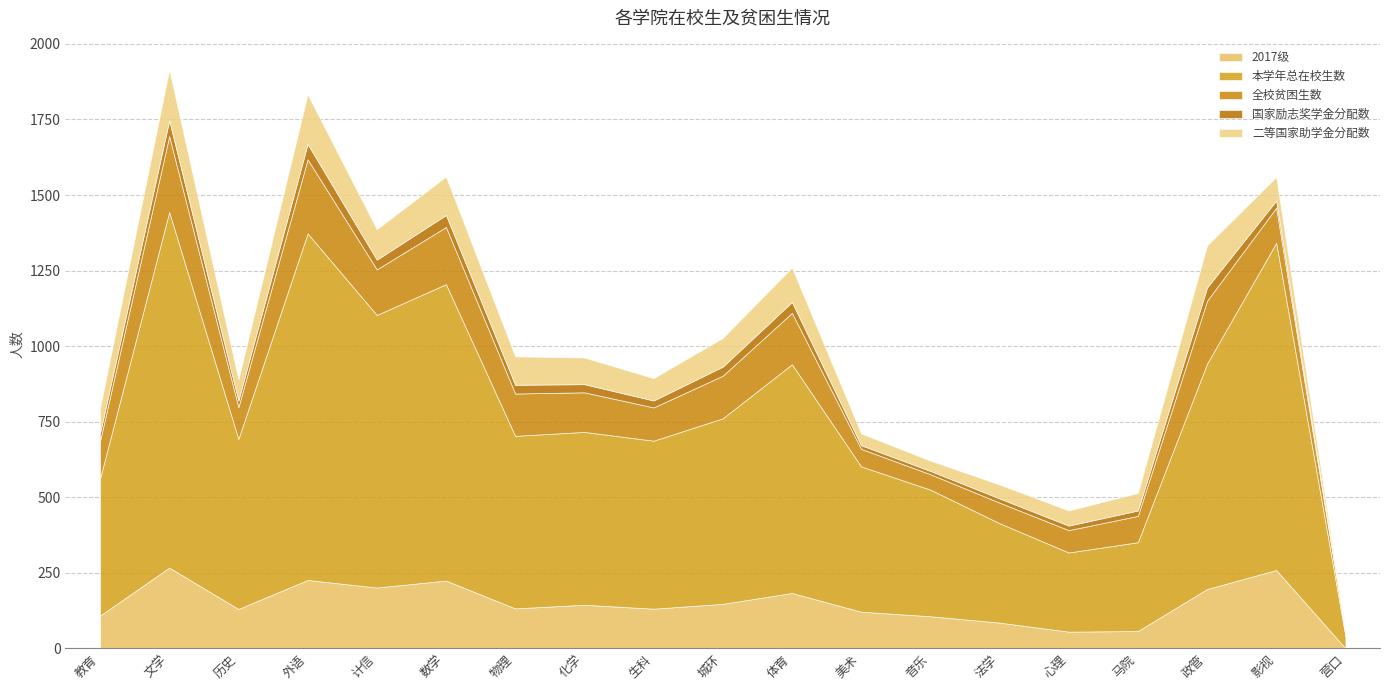

What is the average value of the 2017级 series?

146